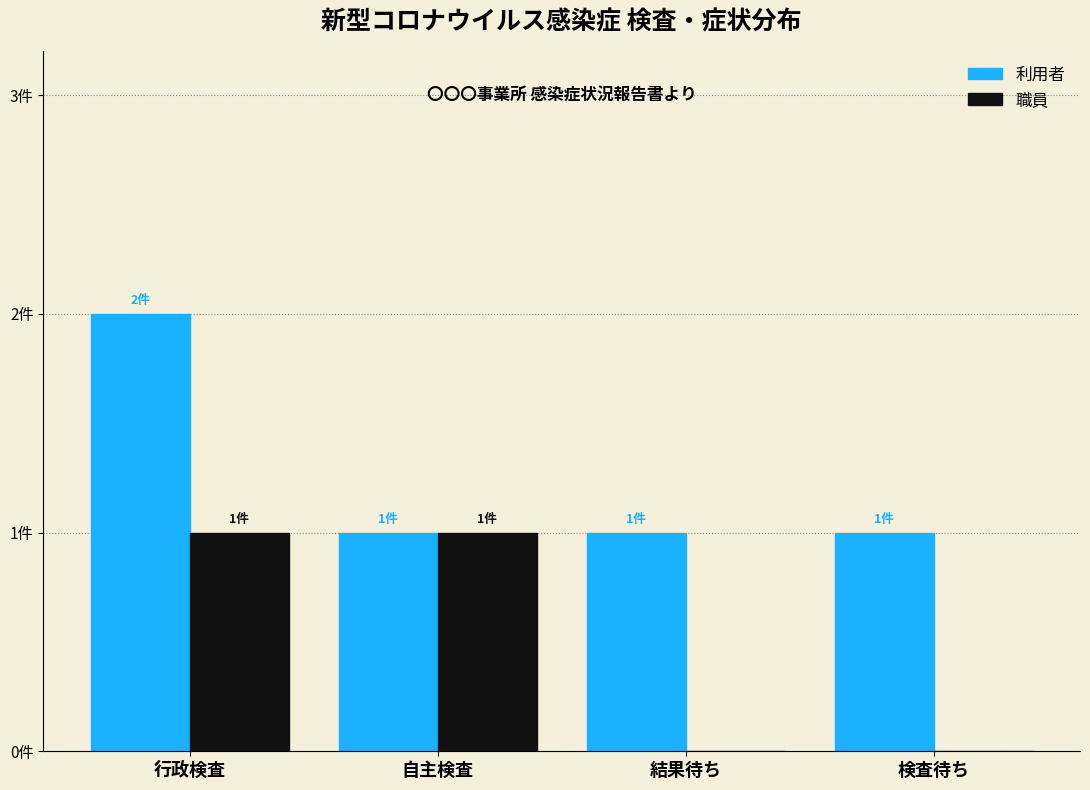

What are all the series names shown in the legend?

利用者, 職員